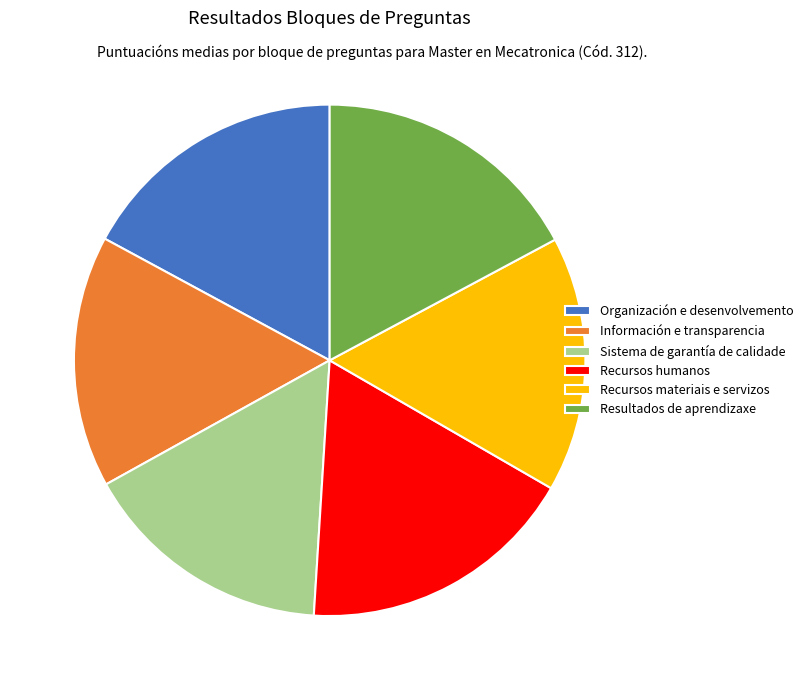

Does Recursos materiais e servizos account for over 50% of the chart?

No